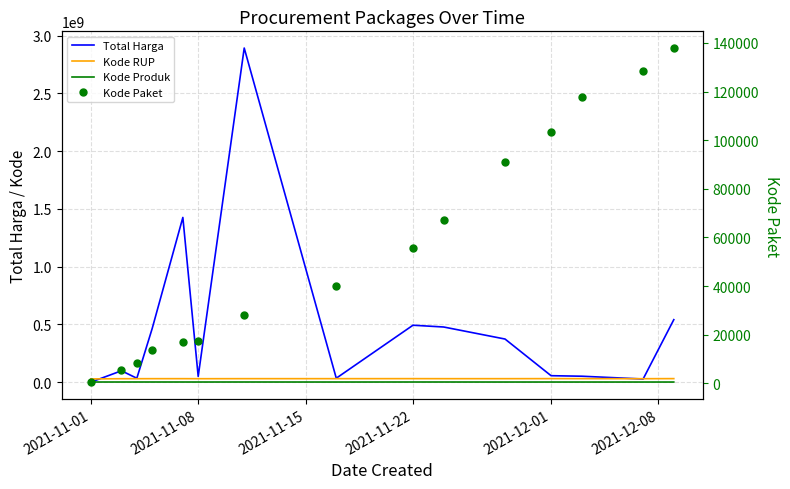

True or false: Kode Produk and Kode Paket intersect in this chart.

False